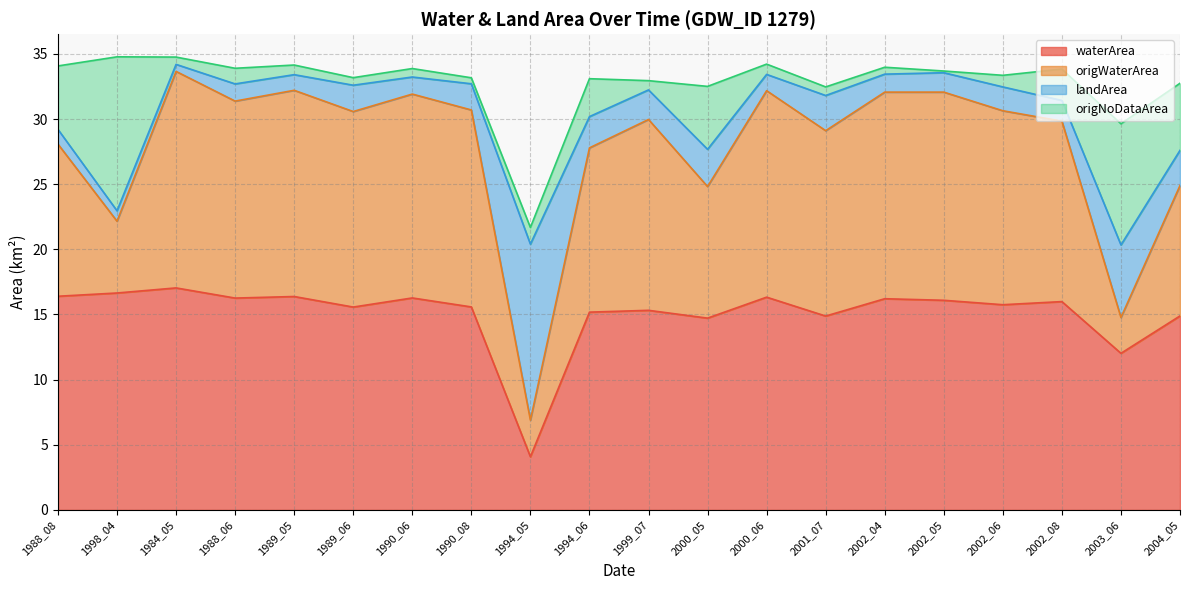

The waterArea series shows 15.8 at 2002_06. True or false?

True